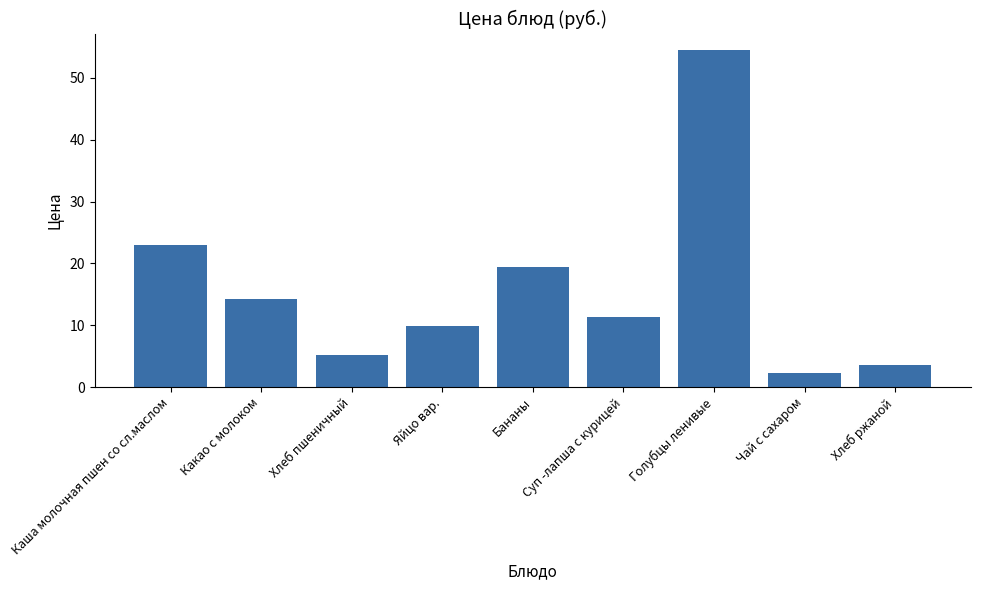

Does the chart contain any negative values?

No